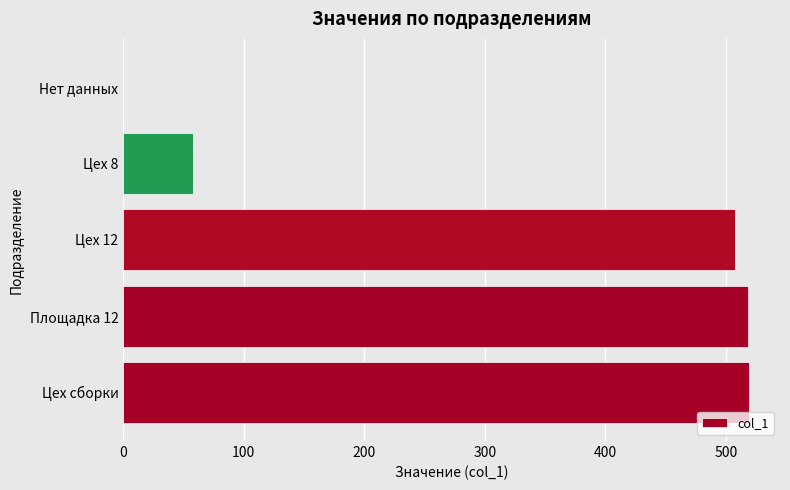

Which has a higher value, Площадка 12 or Нет данных?

Площадка 12